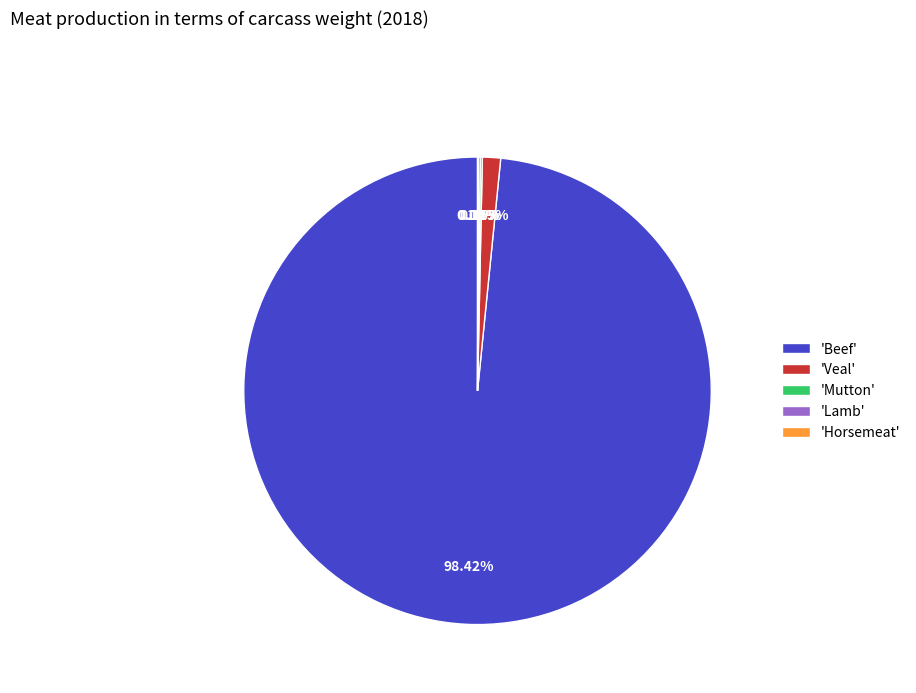

Which category has the biggest portion of the pie?

'Beef'